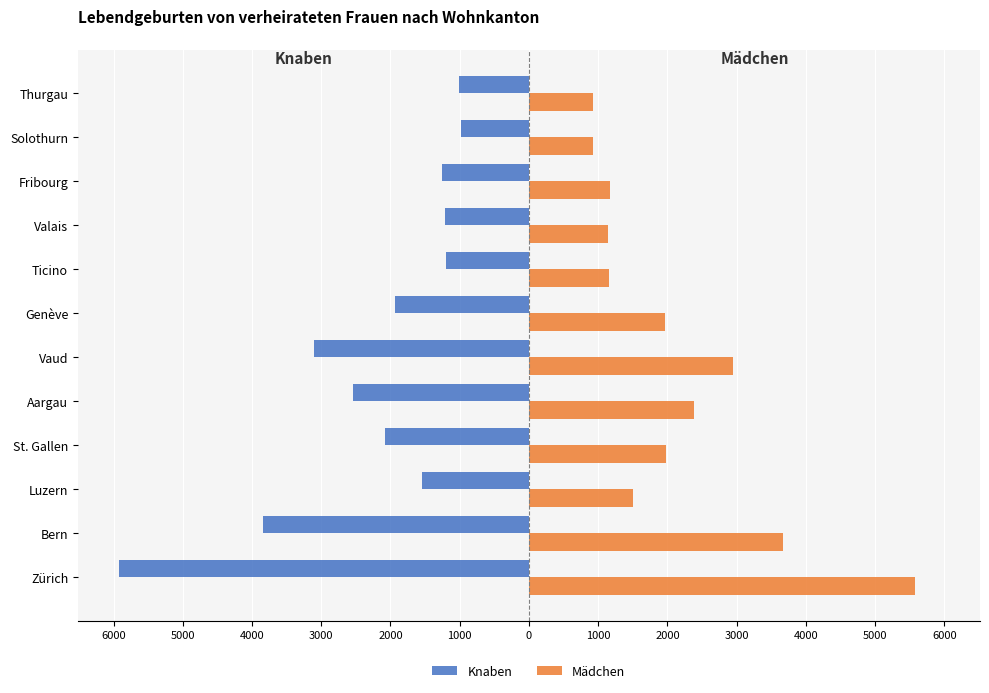

What are all the series names shown in the legend?

Knaben, Mädchen